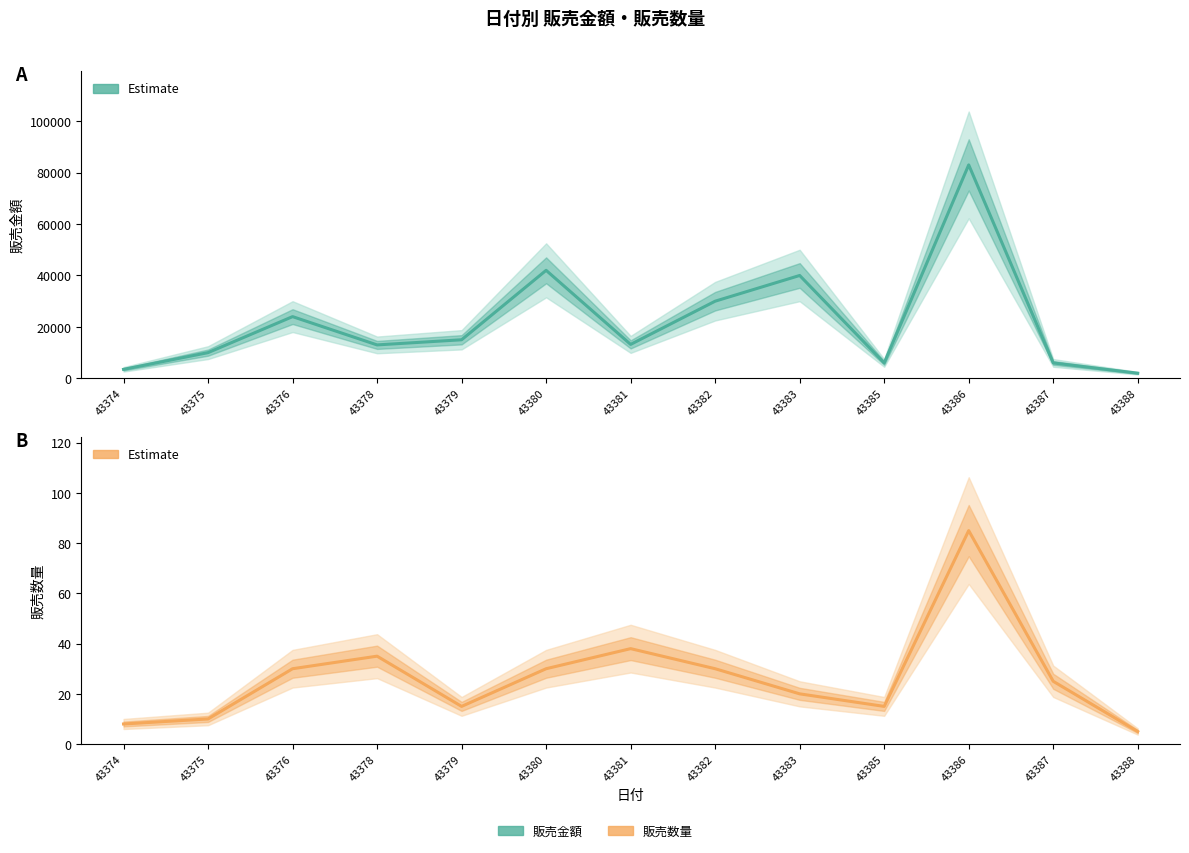

The value of 販売金額 (Estimate) at 43387 is 1316. True or false?

False